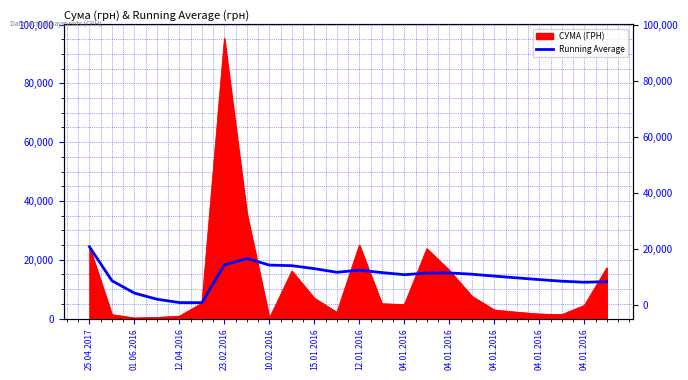

What is the sum of the values at 12.01.2016 and 10.02.2016?

34627.2